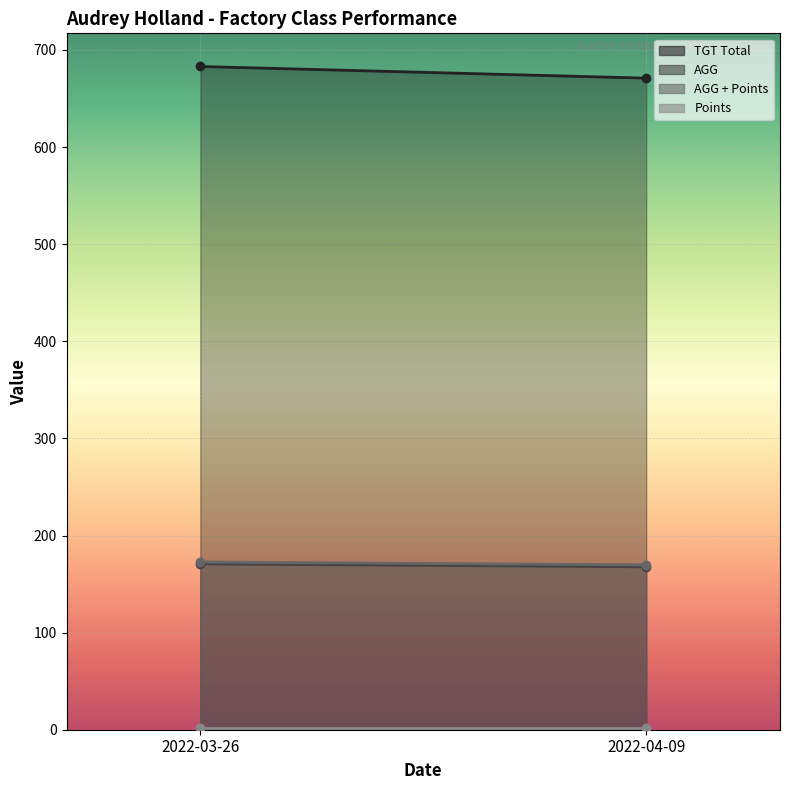

Which series has the largest total across all categories?

TGT Total